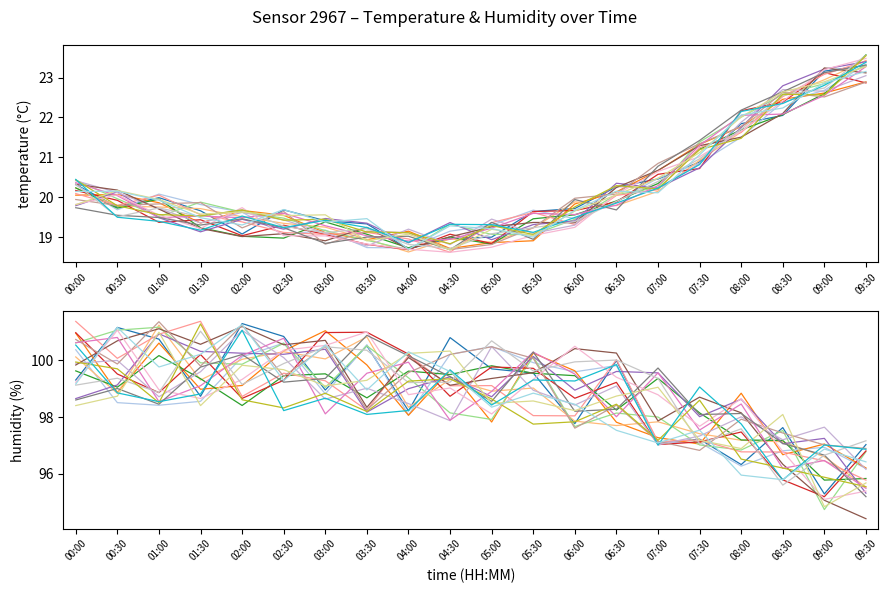

What is the label of the 19th point from the left?

09:00